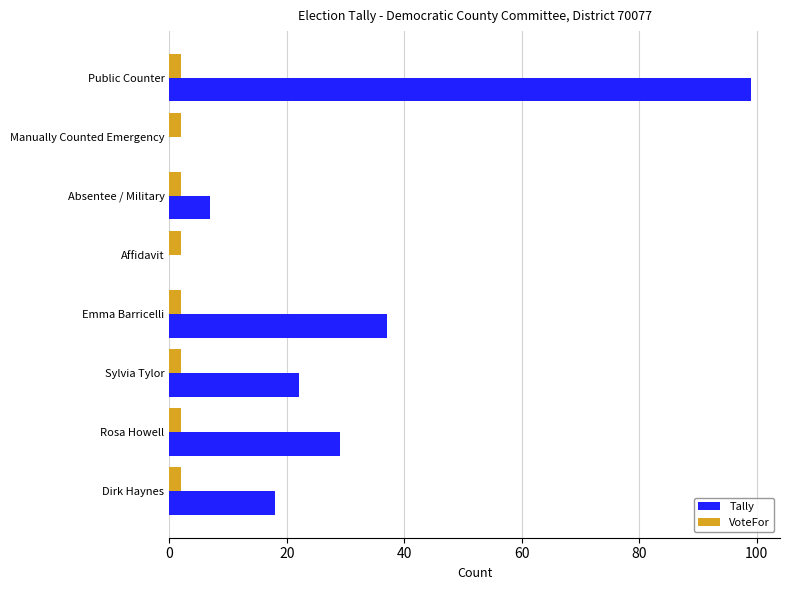

The Tally series shows -59 at Manually Counted Emergency. True or false?

False